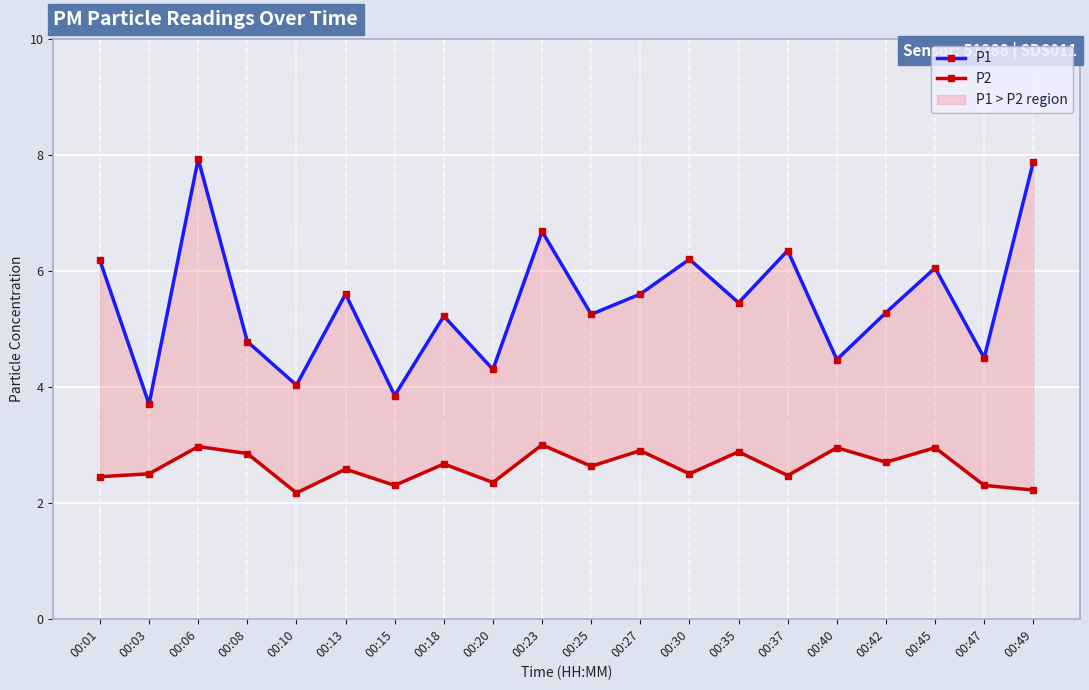

In P2, how many points are lower than both neighbors (excluding endpoints)?

7